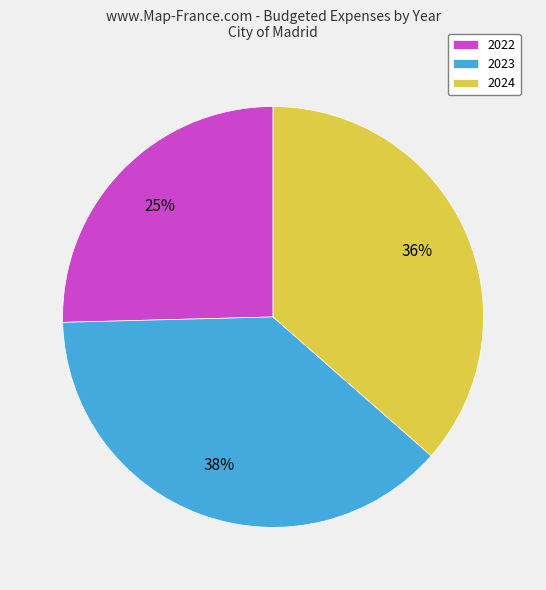

What percentage is the 2023 slice, to the nearest percent?

38%